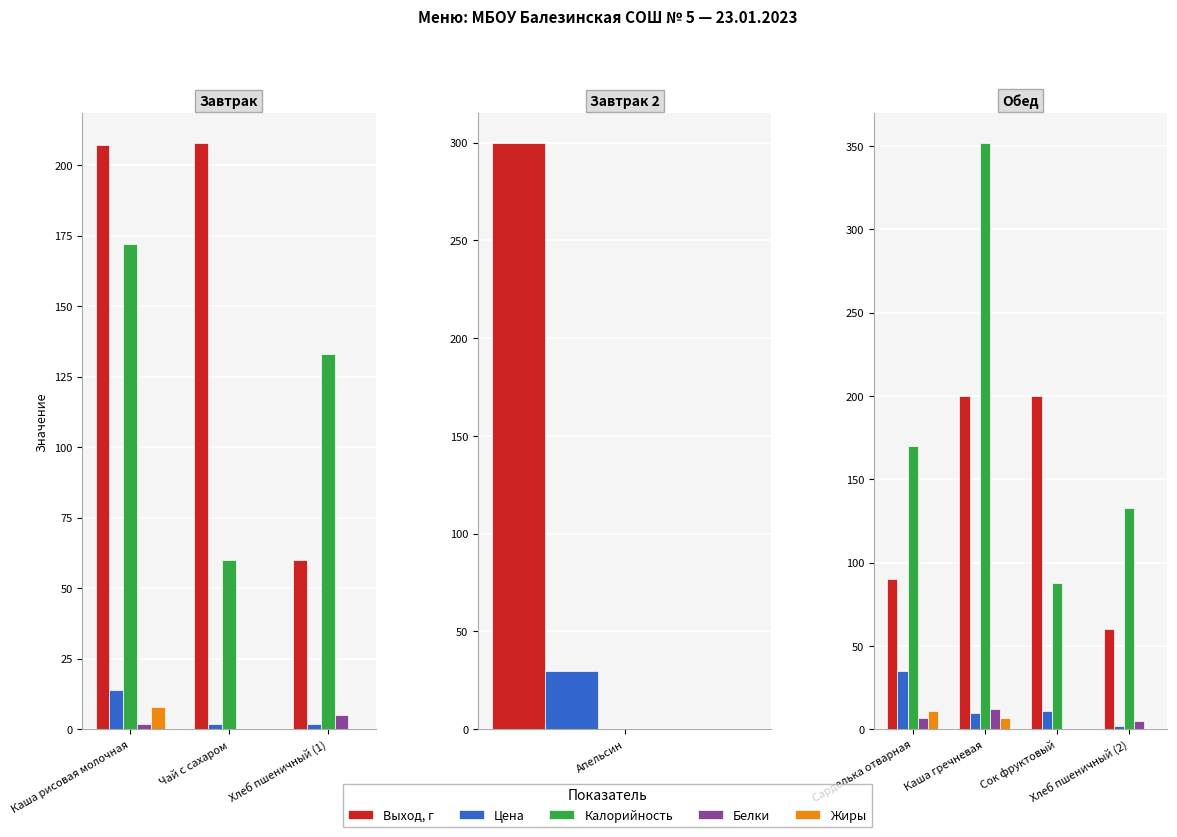

True or false: Цена has a value of 2 at Хлеб пшеничный (2).

True